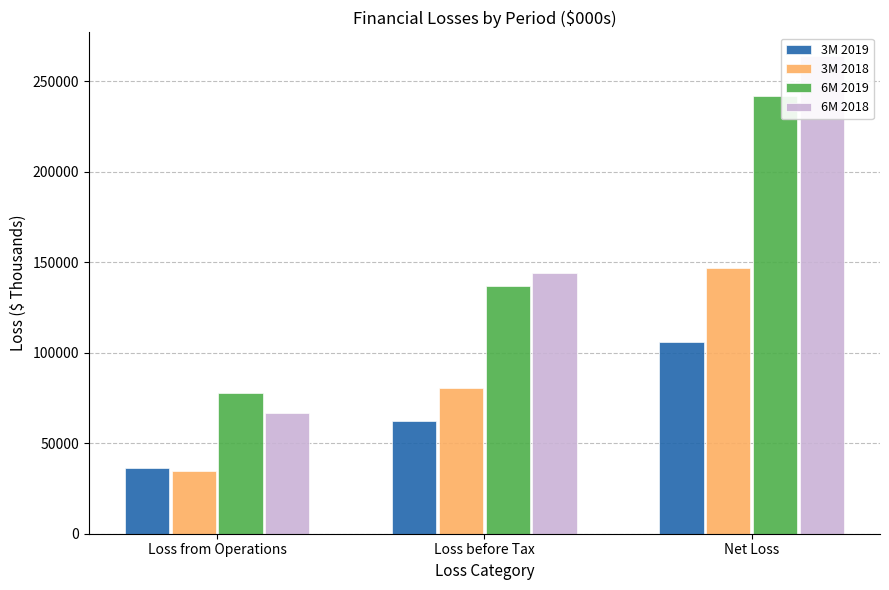

Count the 6M 2018 values in the range 66944 to 263930.

3